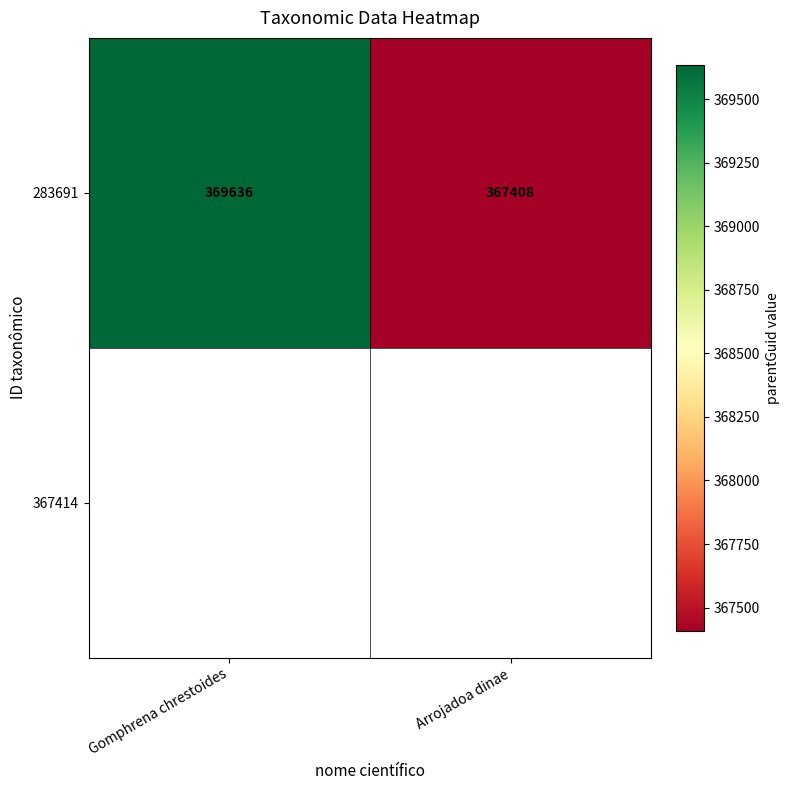

Rank the categories by value from highest to lowest.

Gomphrena chrestoides, Arrojadoa dinae